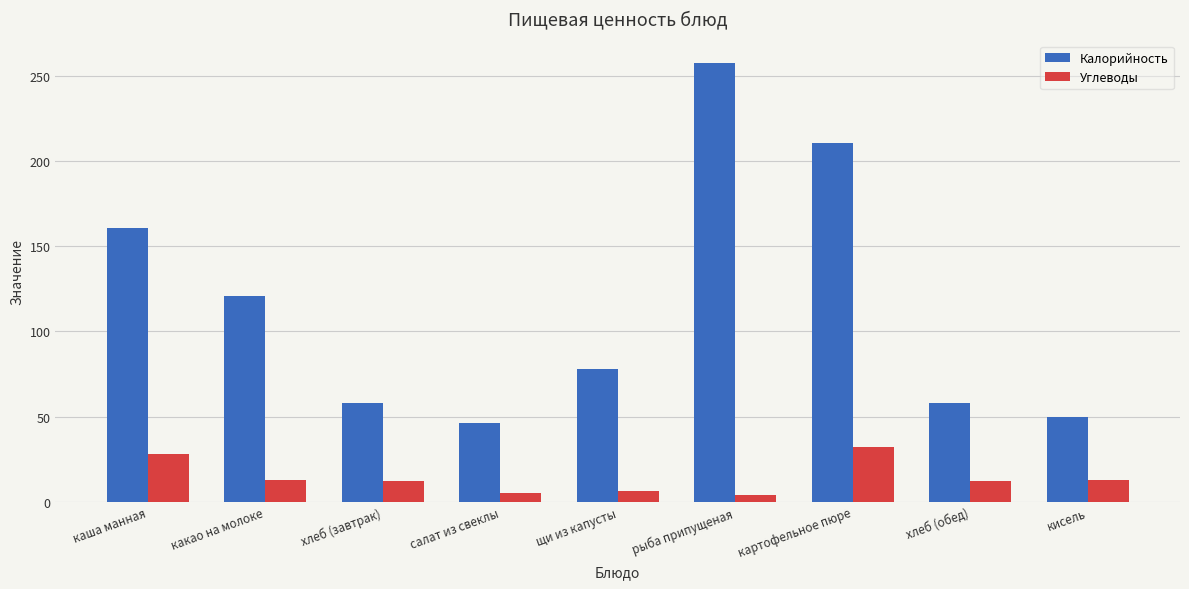

What are all the series names shown in the legend?

Калорийность, Углеводы